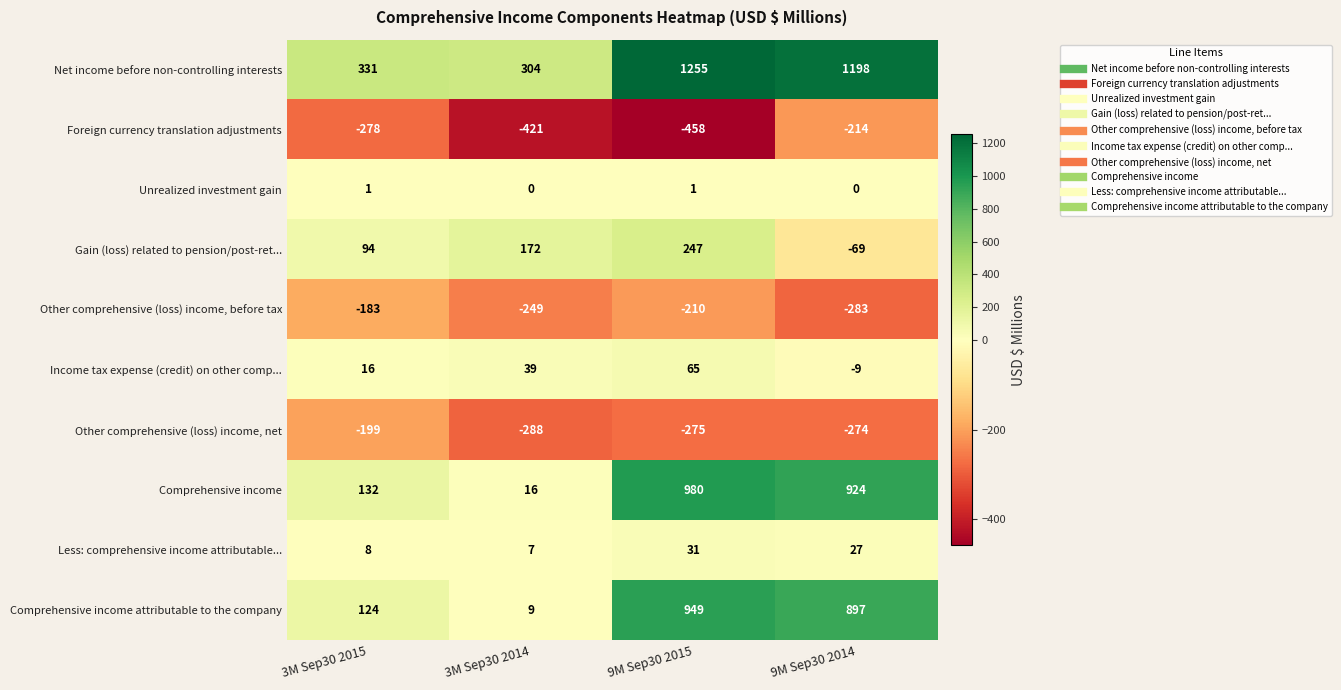

Which series has the widest spread of values?

Comprehensive income